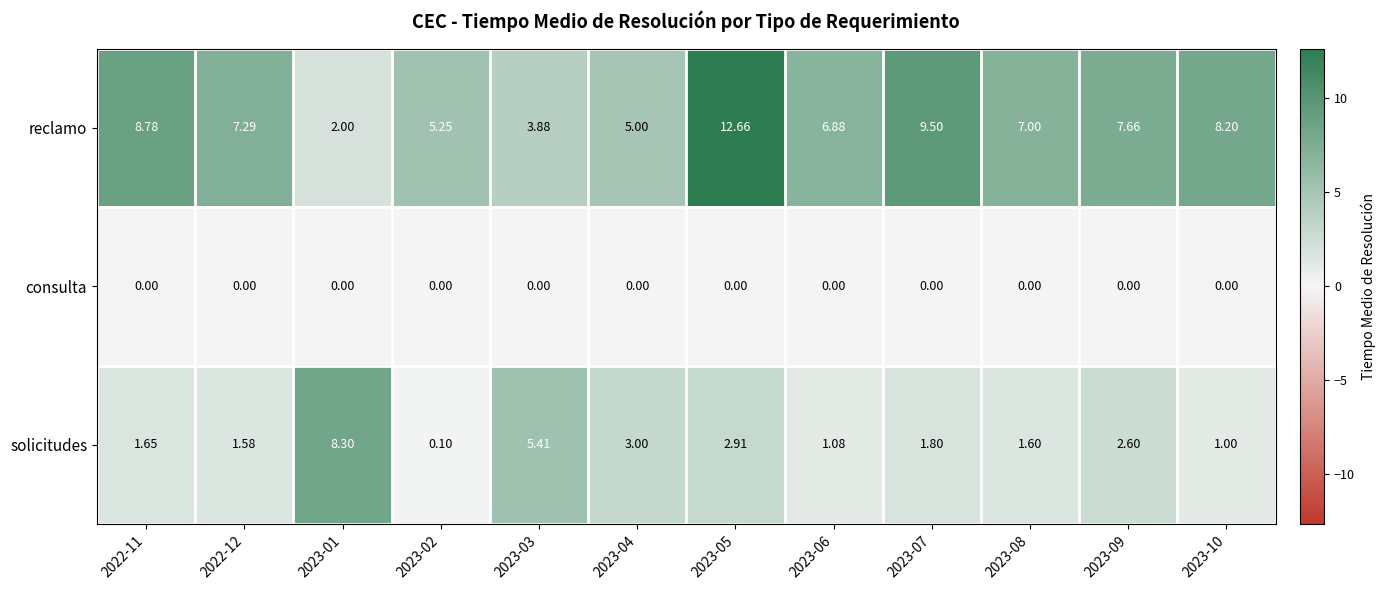

Rank the series at 2023-08 from lowest to highest value.

consulta, solicitudes, reclamo